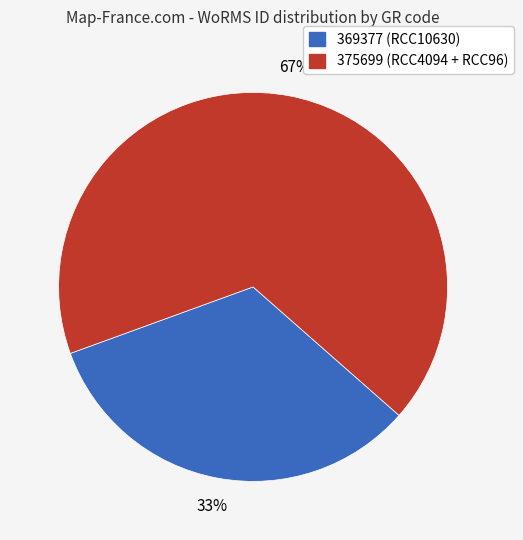

Does 369377 (RCC10630) represent more than half of the total?

No